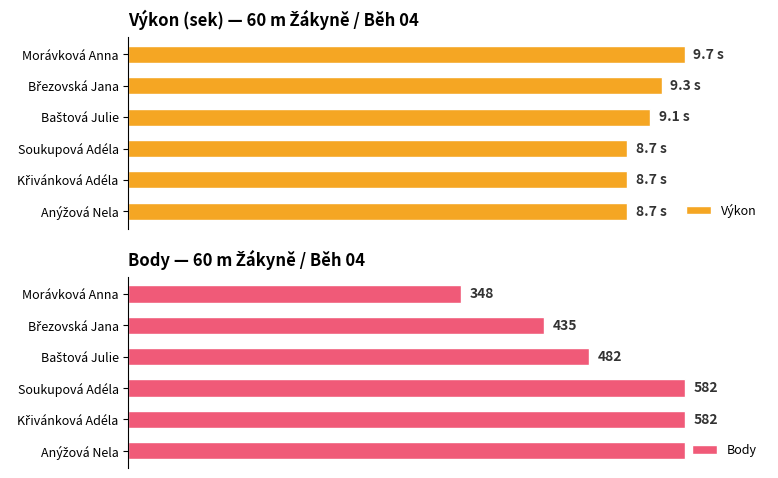

Between Křivánková Adéla and Soukupová Adéla, which is larger?

Křivánková Adéla